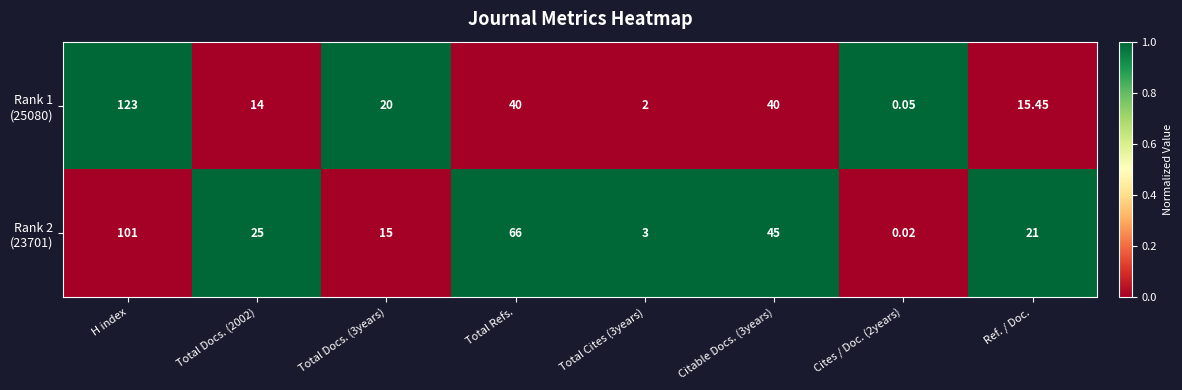

At which category is the sum across all series the highest?

H index